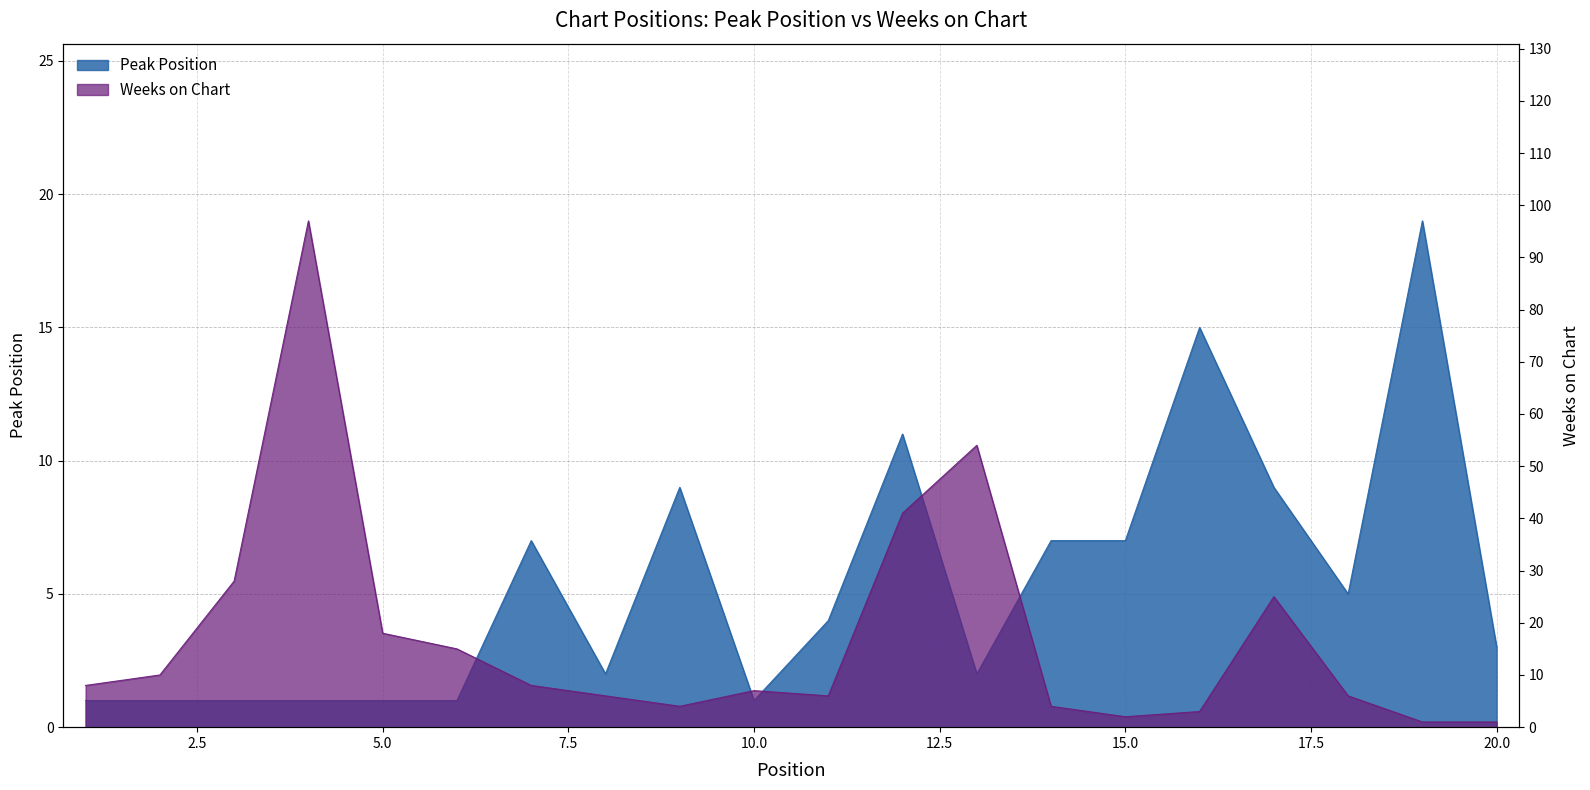

What value does the Weeks on Chart series have at 6, to the nearest 5?

15